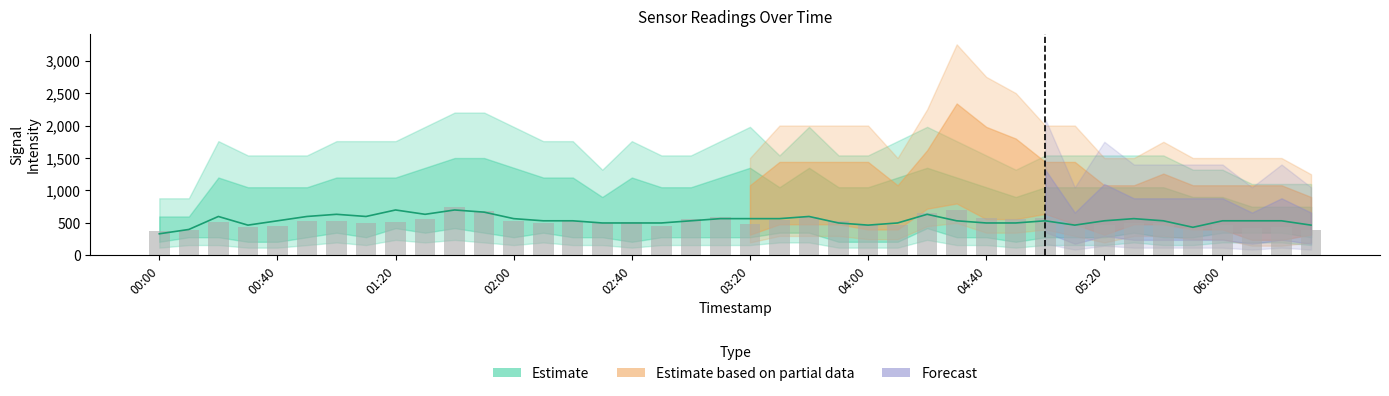

How many data points does each series have?

40